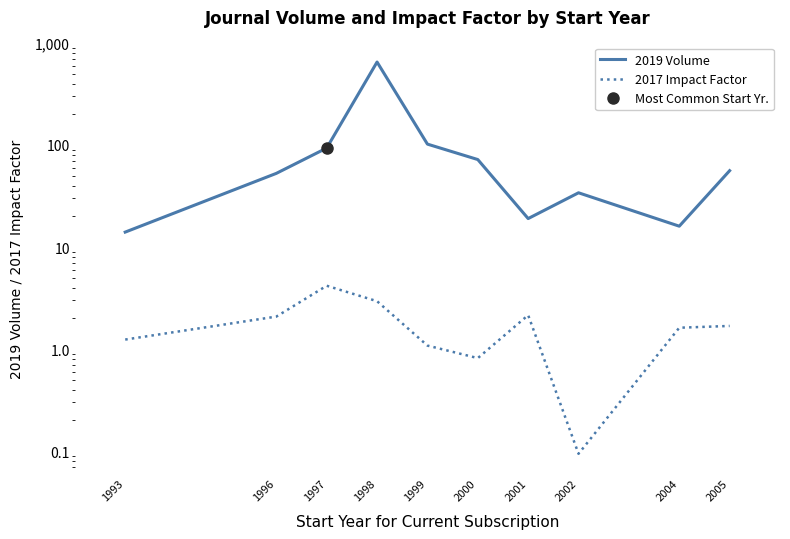

What is the sum of all 2017 Impact Factor values?

17.9